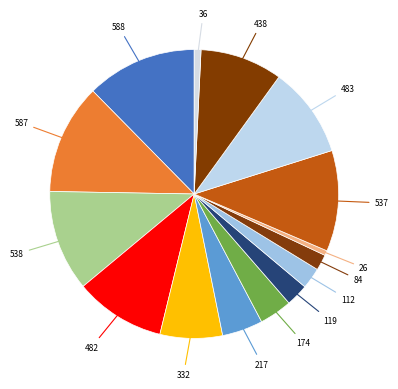

Count the number of slices in the pie.

15